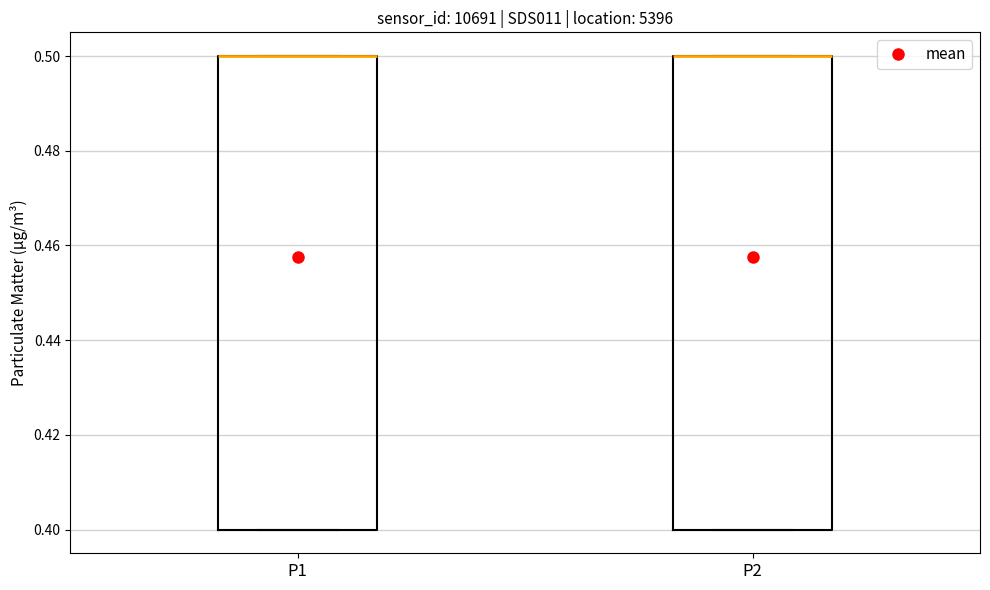

Where is the upper edge of the box for P2 on the y-axis? The values are not printed on the chart, so give them approximately, as read against the axis.

0.5